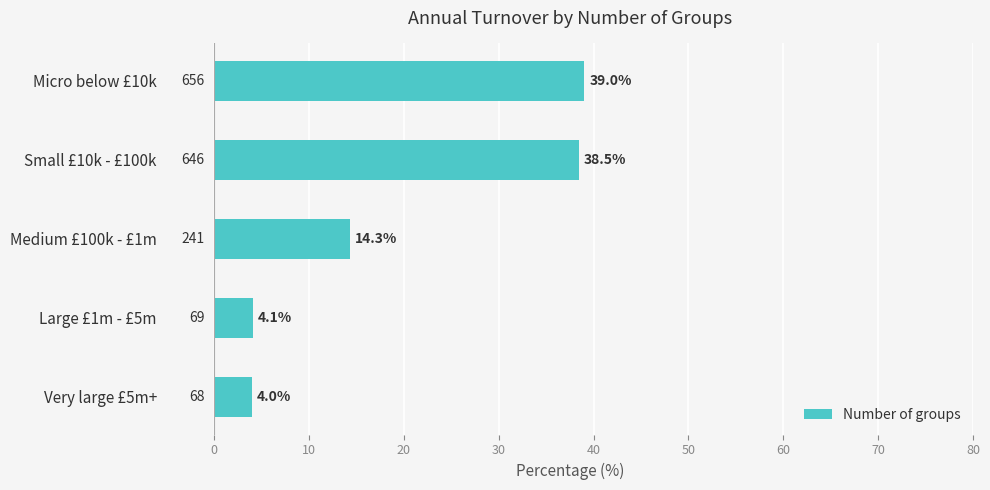

What is the difference between the maximum and minimum values?

35.0